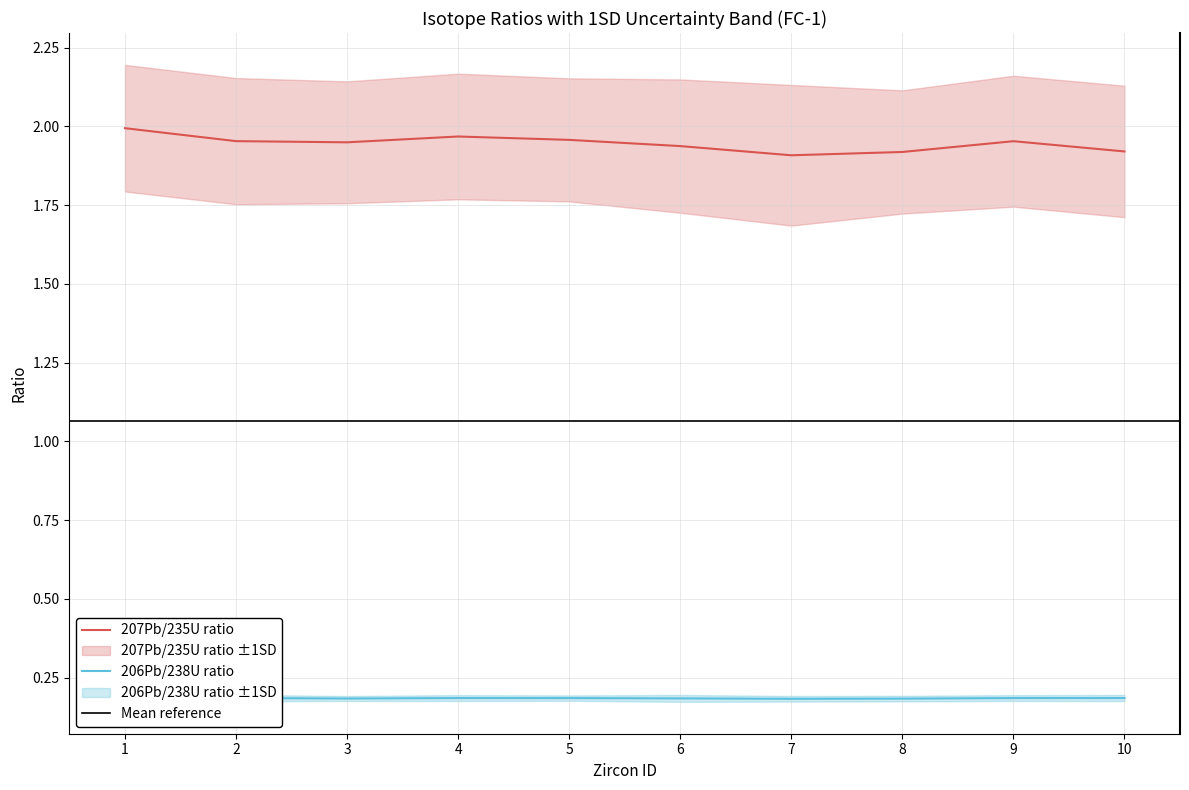

List the labels in order of 206Pb/238U ratio value, largest first.

1, 2, 10, 4, 9, 5, 6, 3, 8, 7